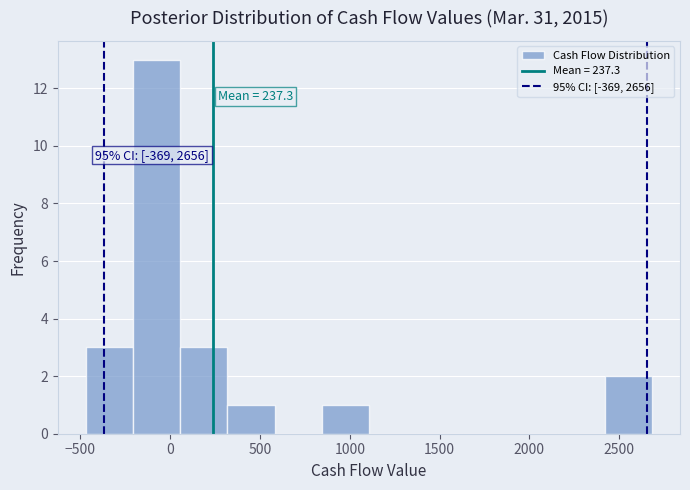

Over which range of the x-axis is the bar tallest?

-200 to 50